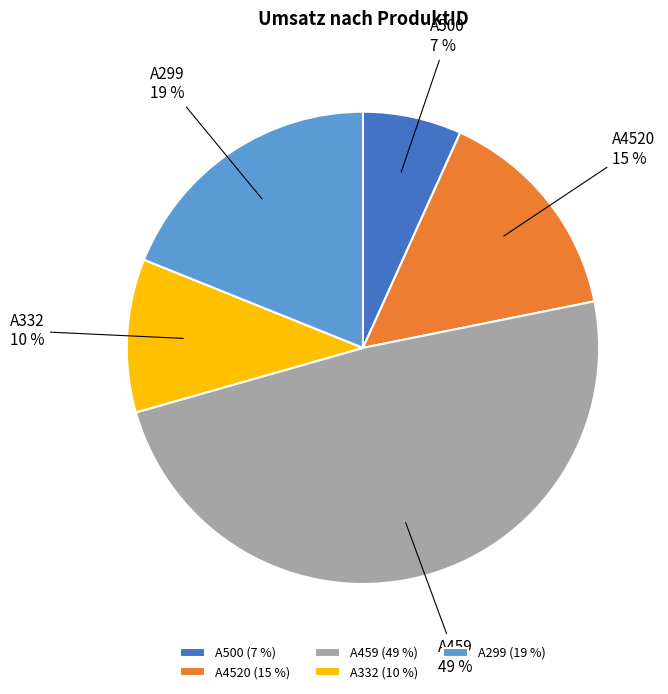

Is there a majority slice in this chart?

No